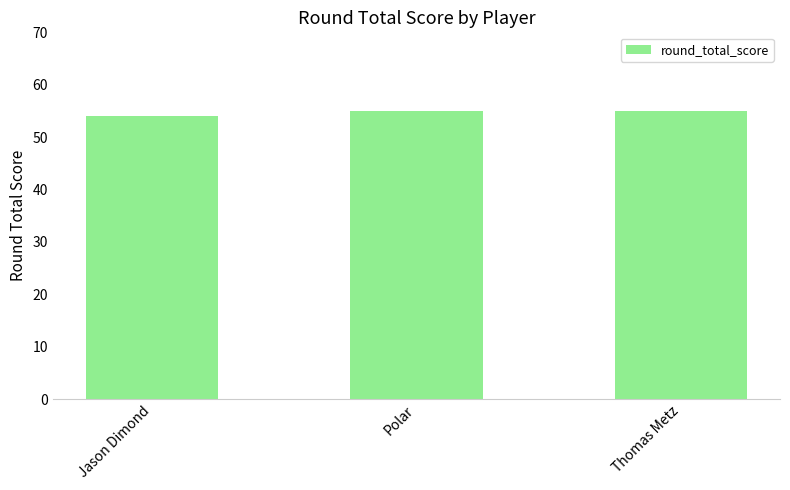

What is the label of the 3rd bar from the left?

Thomas Metz